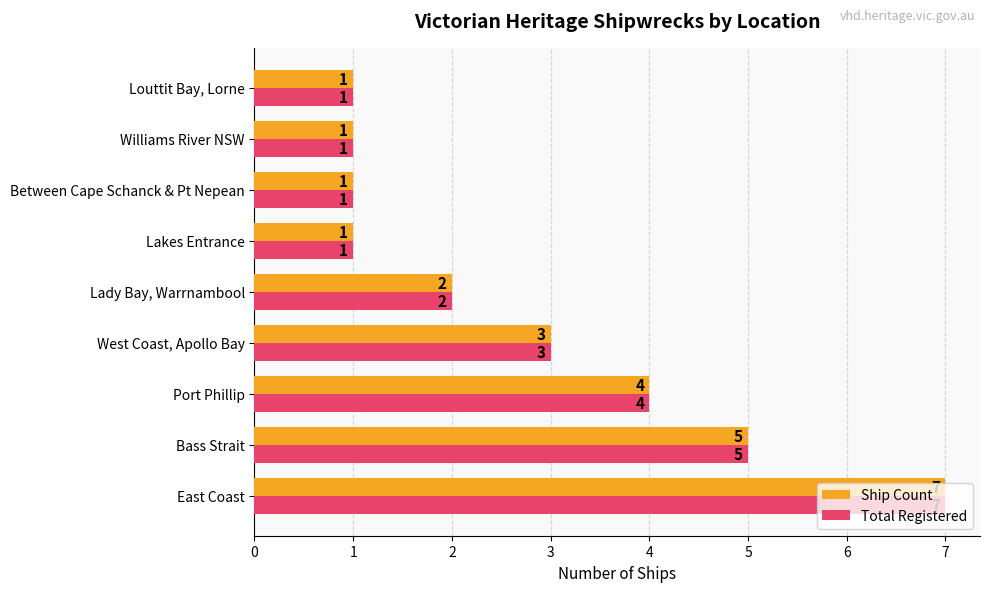

What is the greatest value displayed?

7